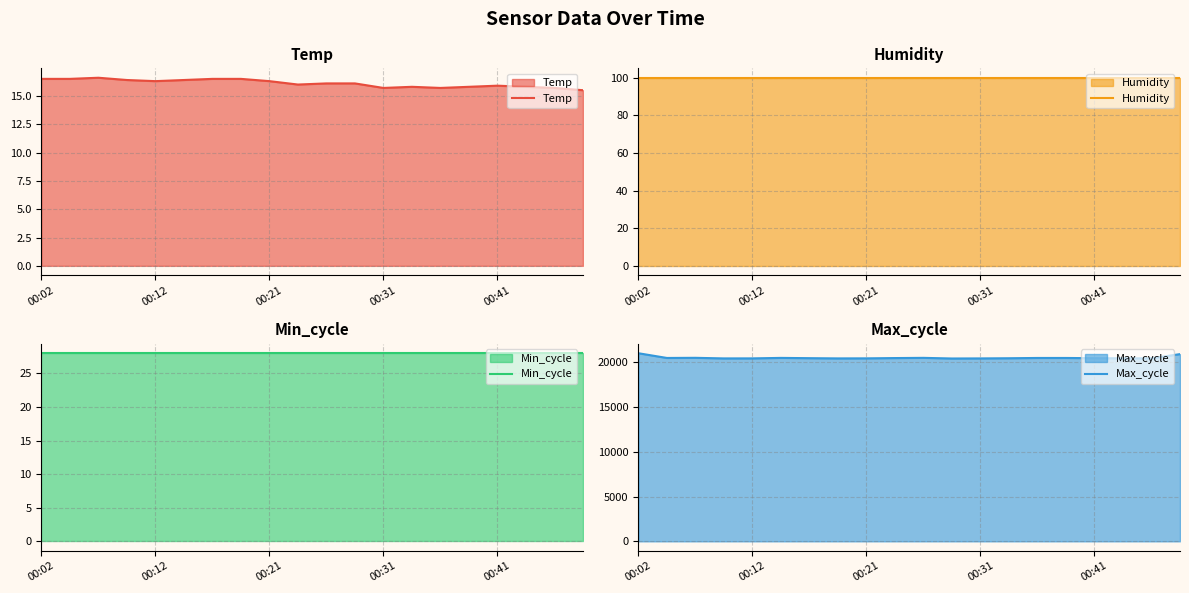

How many interior local valleys does the Temp series have?

4